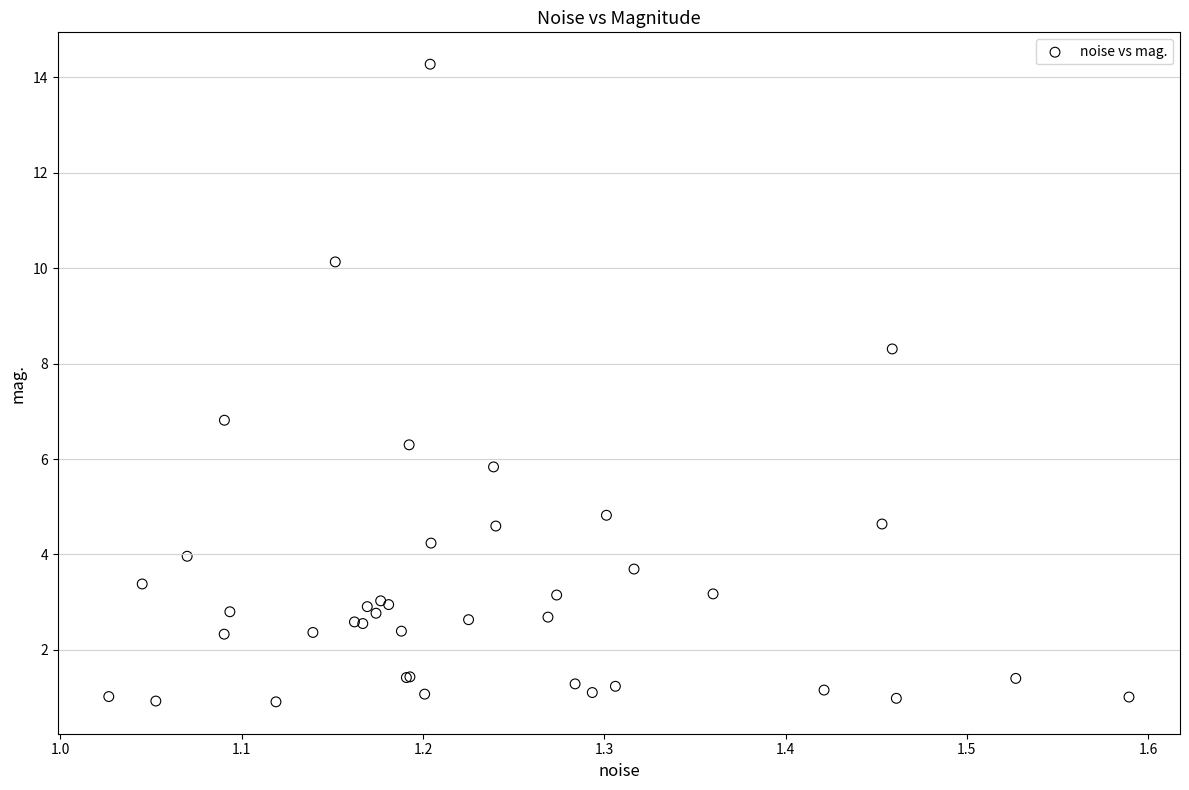

What Y value in the scatter plot is closest to 7?

6.8